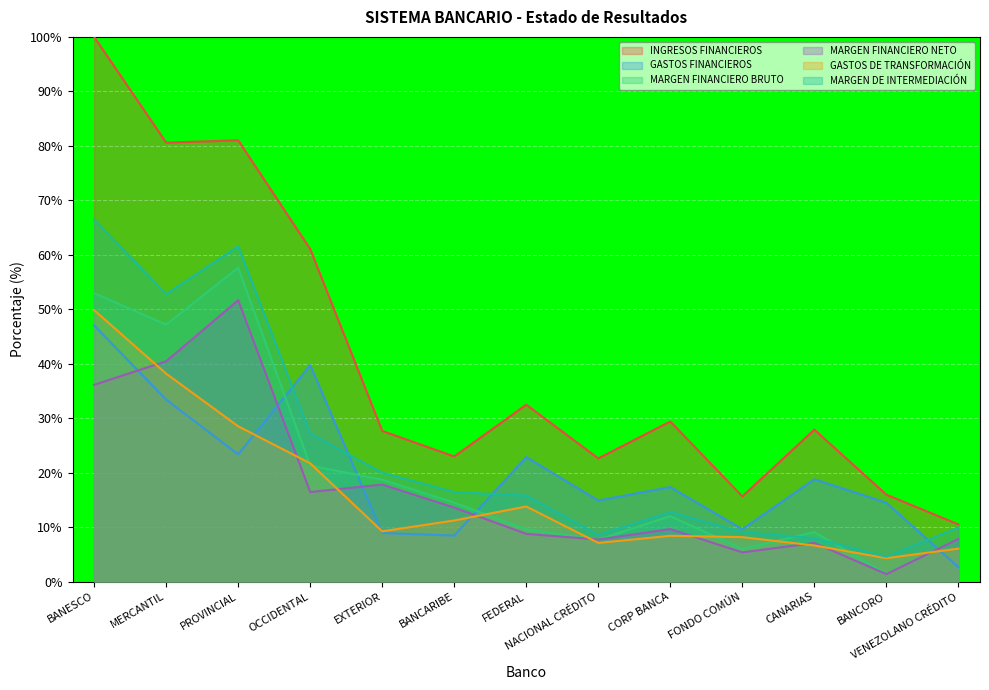

The value of MARGEN FINANCIERO NETO at OCCIDENTAL is 10.2. True or false?

False